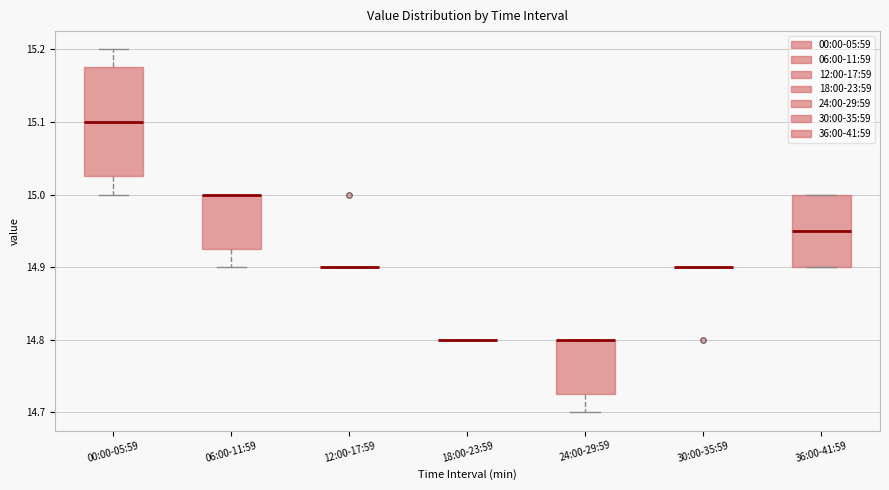

Which box is the tallest, from its lower edge to its upper edge?

00:00-05:59